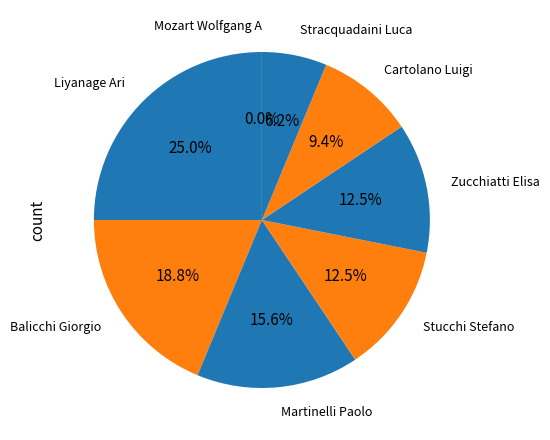

What percentage is NOT represented by Martinelli Paolo?

84.4%